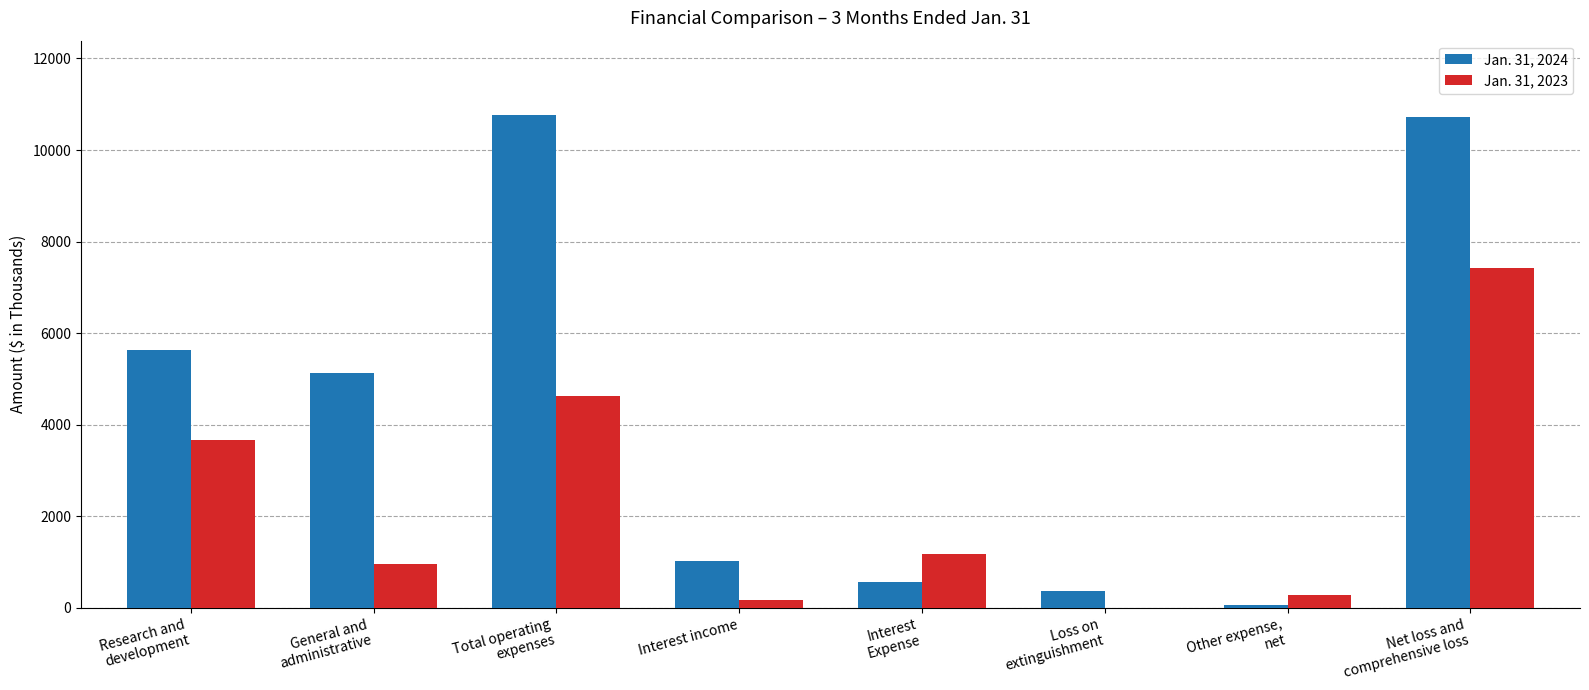

What are all the series names shown in the legend?

Jan. 31, 2024, Jan. 31, 2023